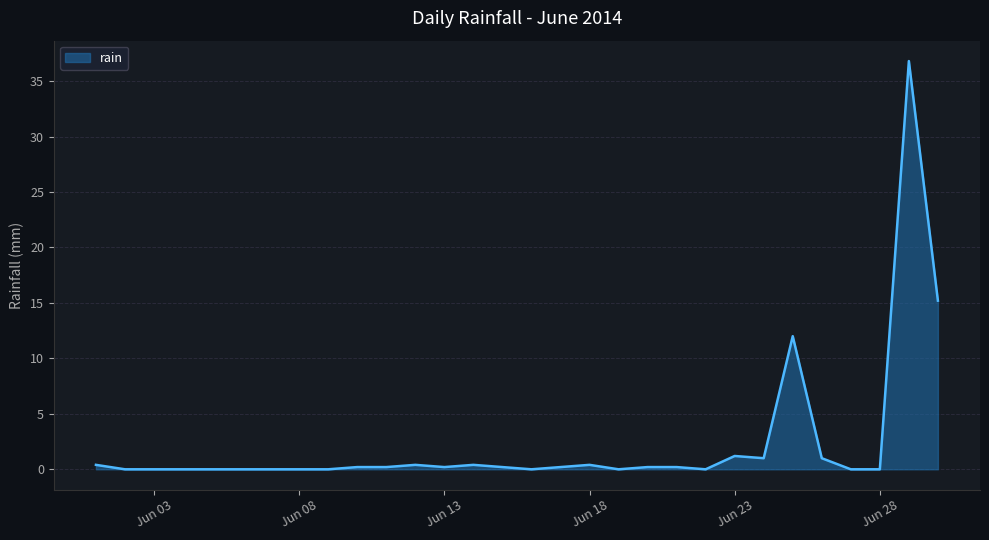

Reading left to right, list all the values displayed in this chart.

0.4	0.0	0.0	0.0	0.0	0.0	0.0	0.0	0.0	0.2	0.2	0.4	0.2	0.4	0.2	0.0	0.2	0.4	0.0	0.2	0.2	0.0	1.2	1.0	12.0	1.0	0.0	0.0	36.8	15.2